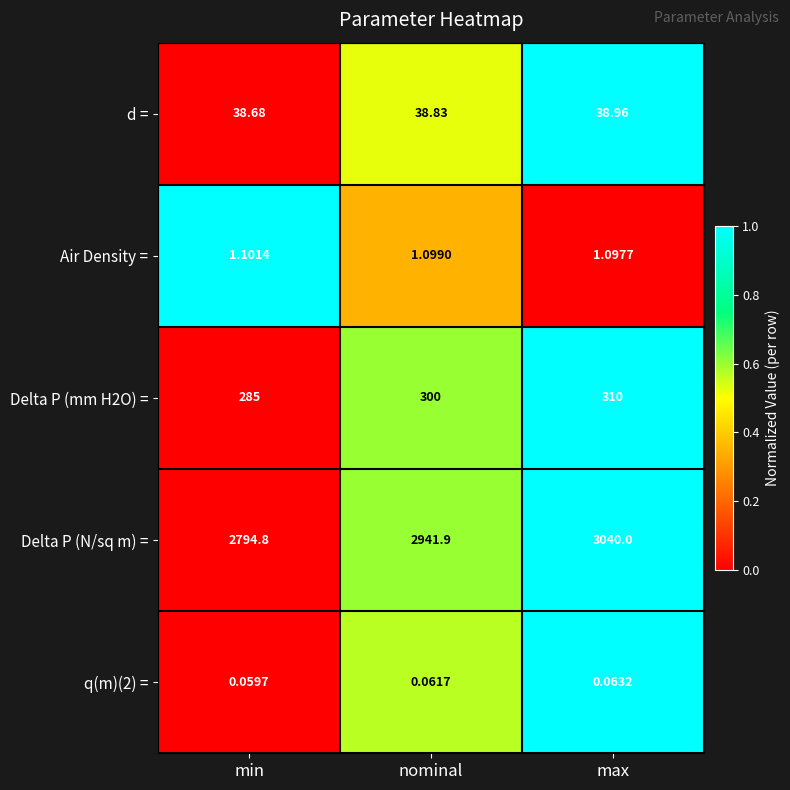

List the labels in order of Delta P (mm H2O) = value, largest first.

max, nominal, min